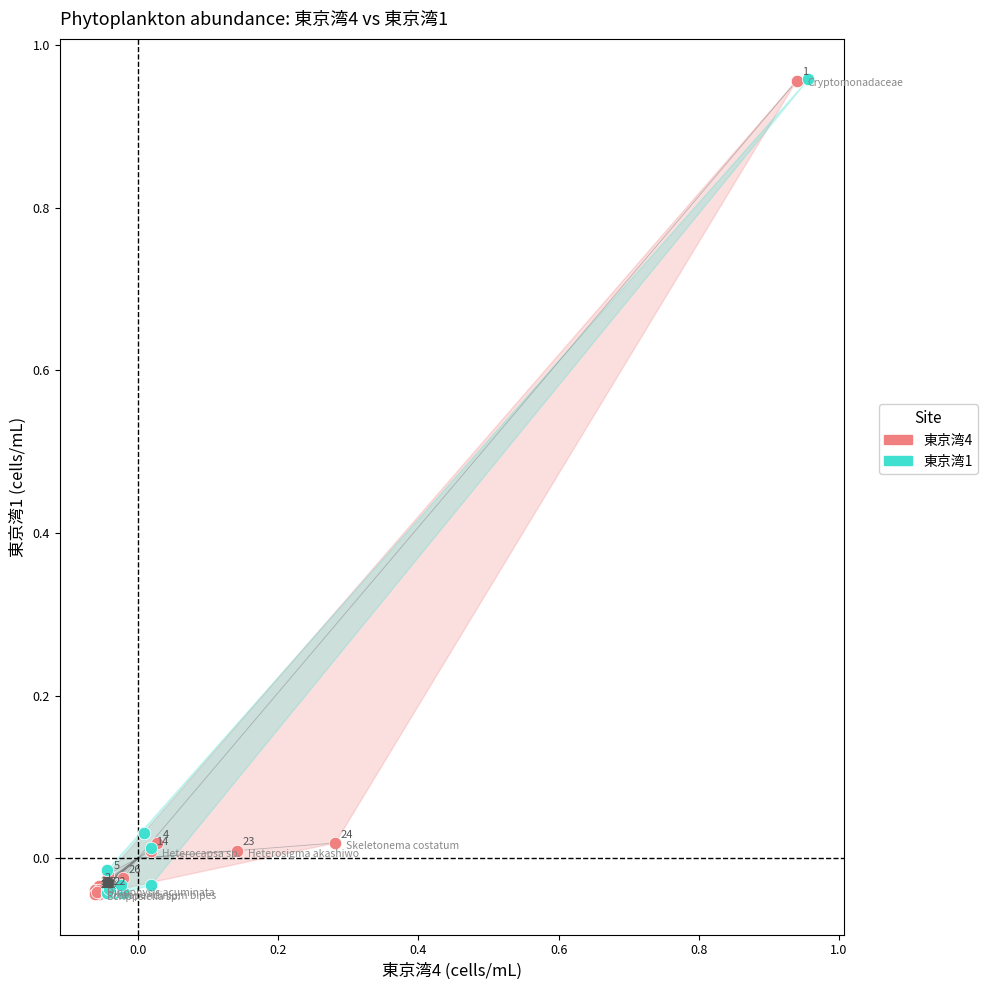

Which series contains the highest Y value?

東京湾1